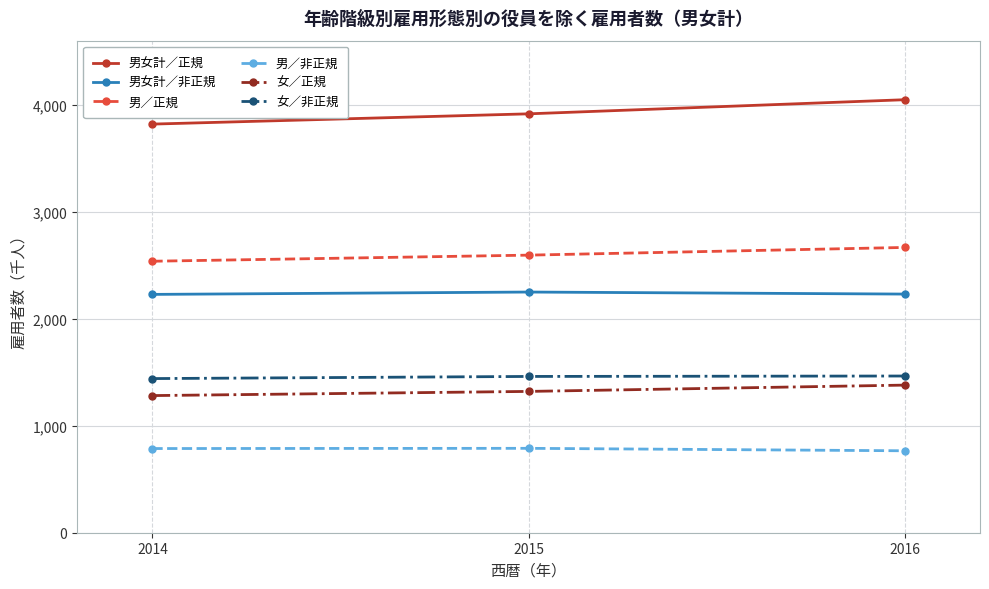

Which series has the largest range (max minus min)?

男女計／正規